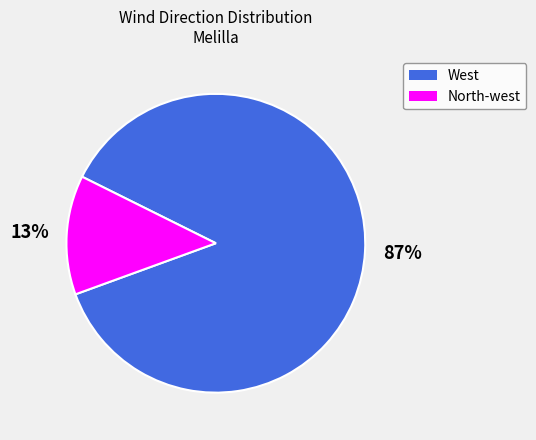

Is there a majority slice in this chart?

Yes